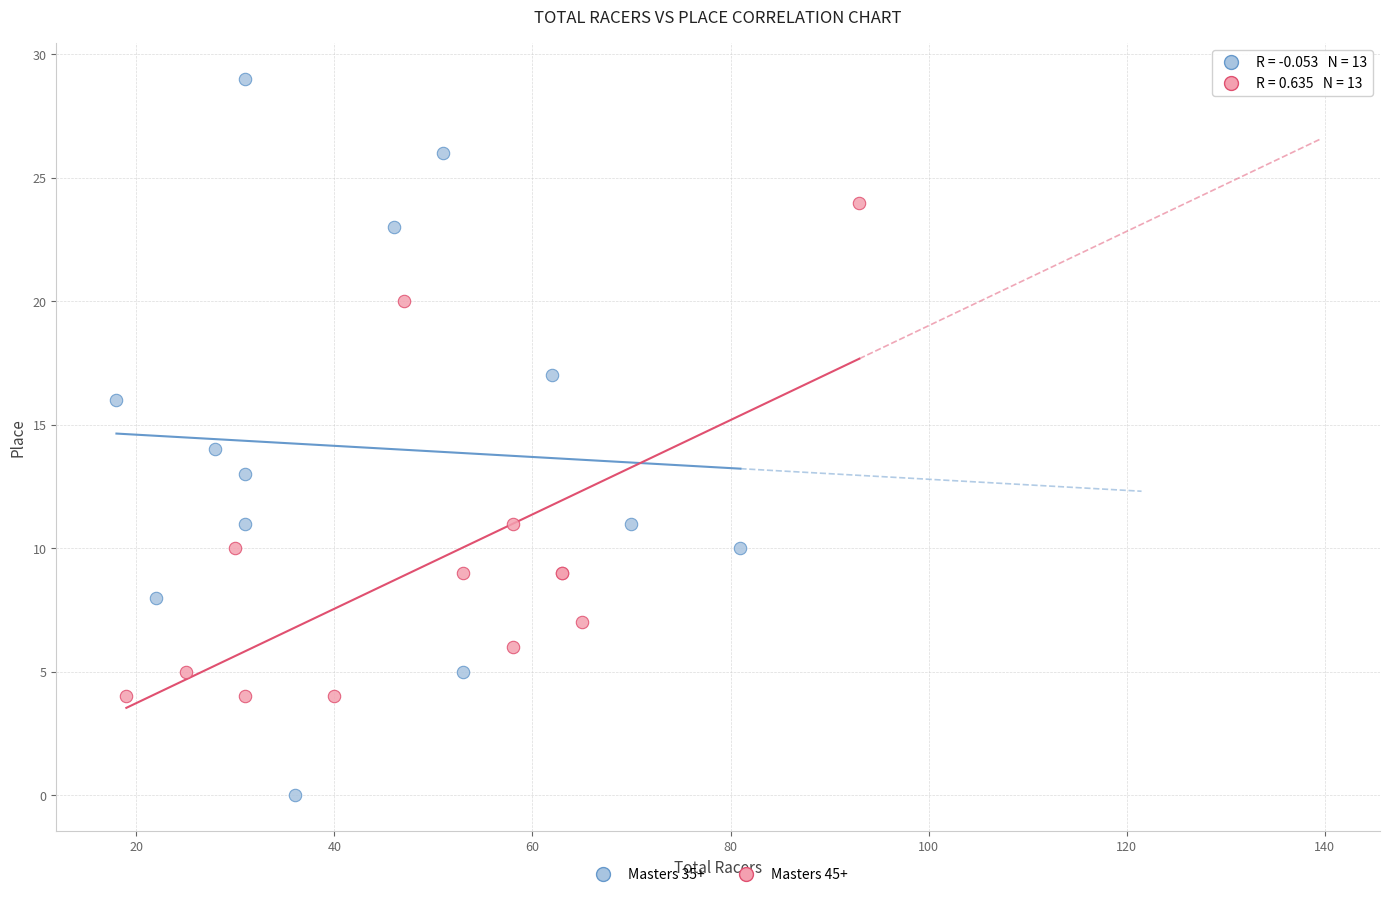

Which series has the widest spread of Y values?

Masters 35+